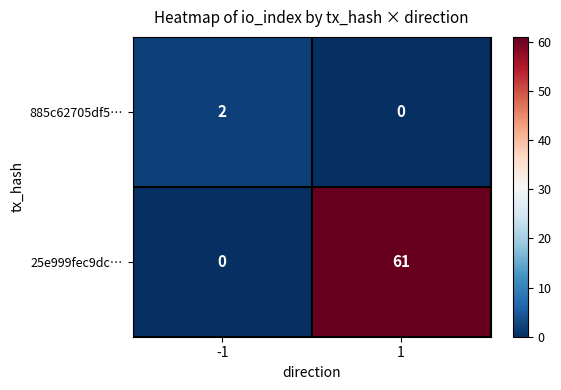

What is the difference between the 25e999fec9dc… values at 1 and -1?

61